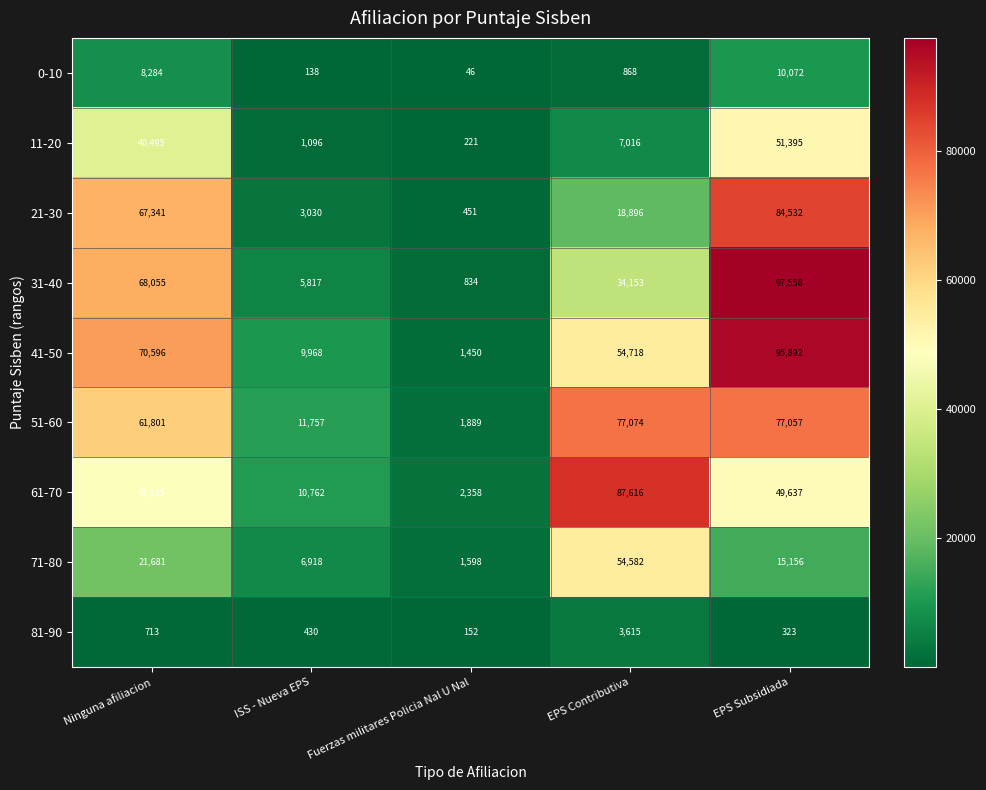

What is the smallest value displayed?

46